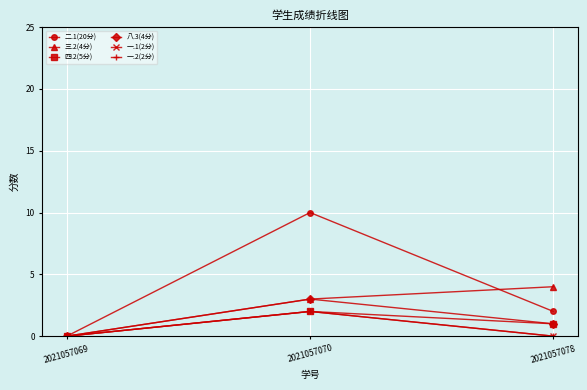

What is the sum of the 一.2(2分) values at 2021057069 and 2021057070?

2